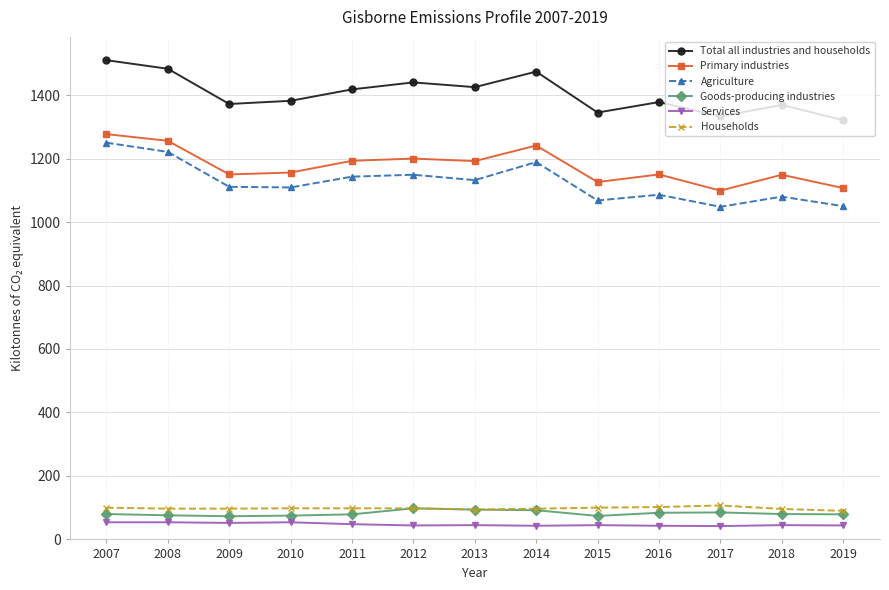

The value of Primary industries at 2009 is 1546. True or false?

False